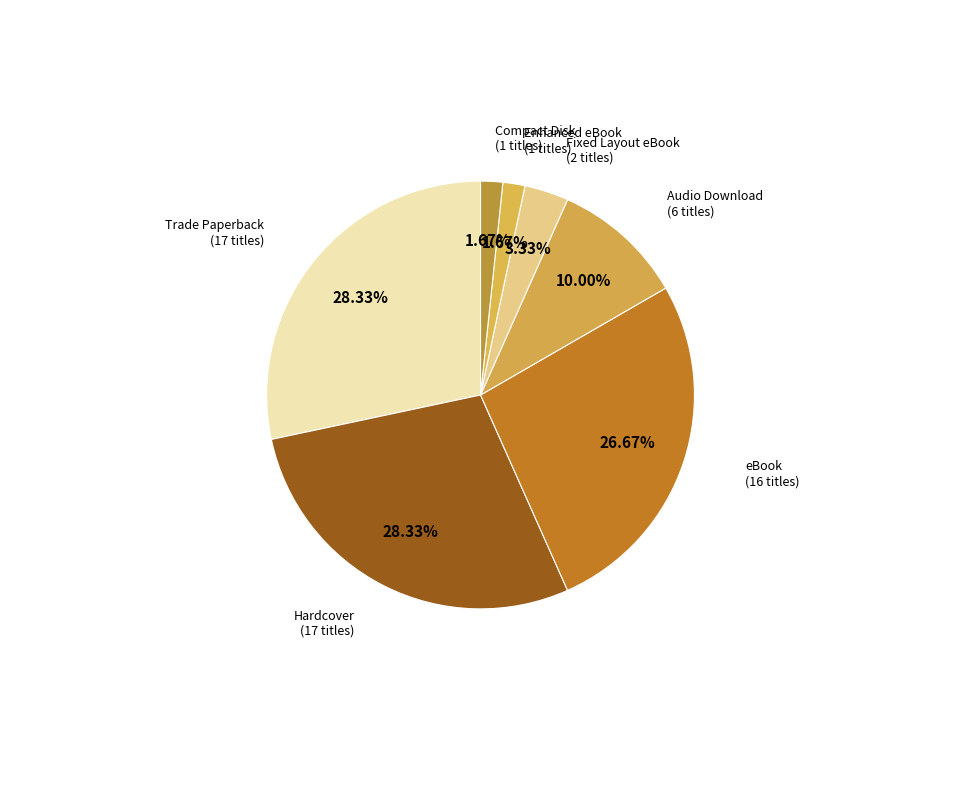

How many segments does this pie chart have?

7